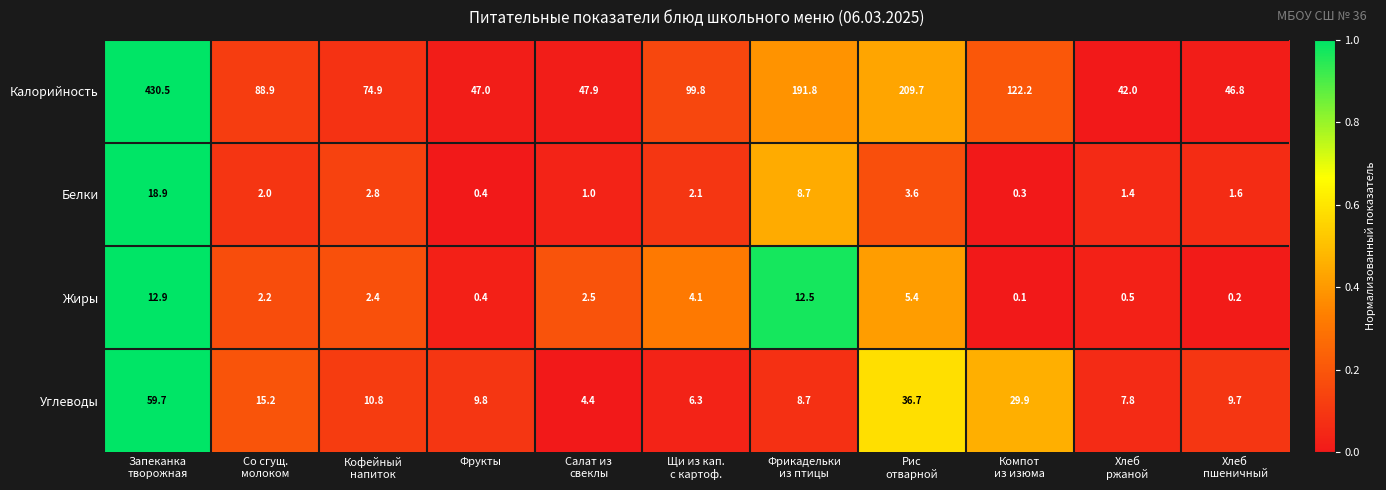

What is the maximum value shown in the chart?

430.5